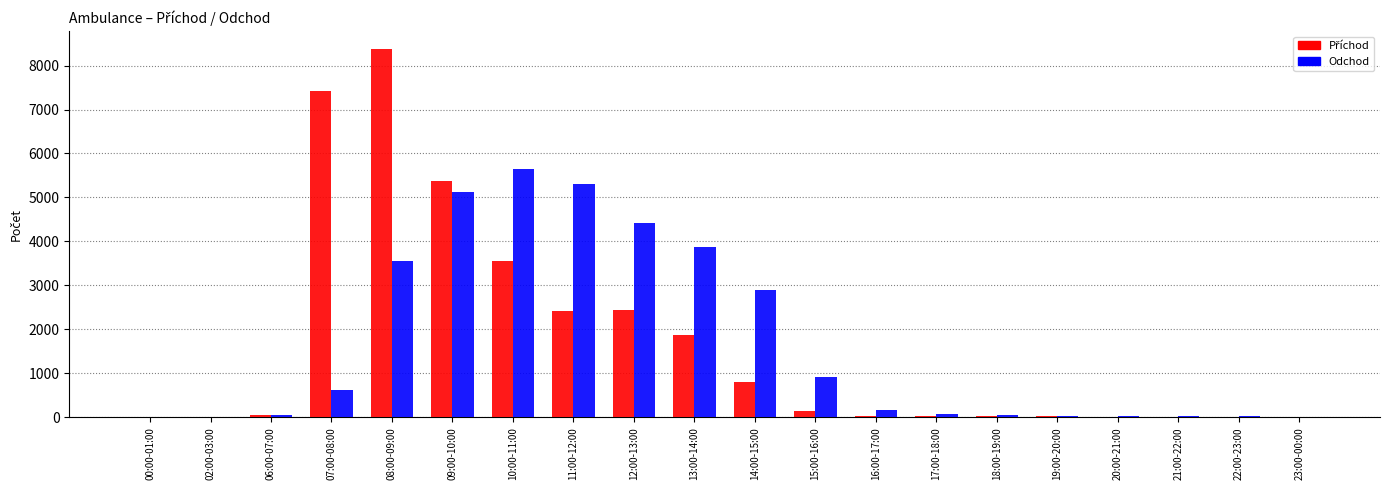

How many groups of bars are there?

20